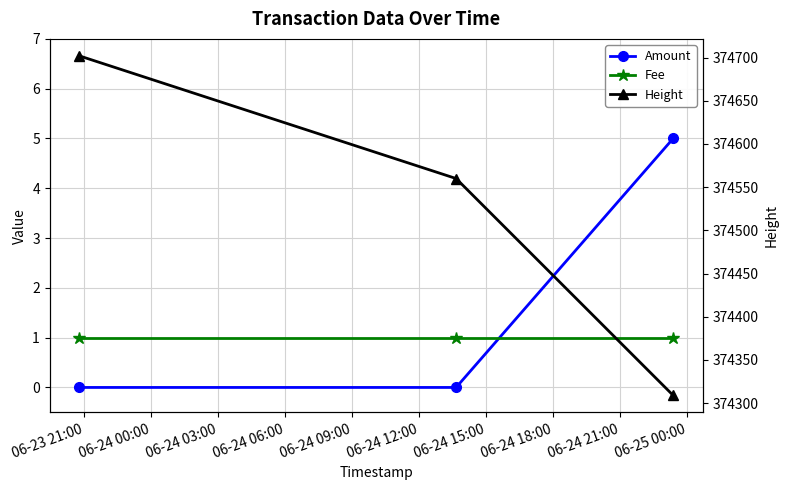

Reading left to right, list all the values displayed in this chart.

Amount: 0	0	5
Fee: 1	1	1
Height: 374702	374560	374309